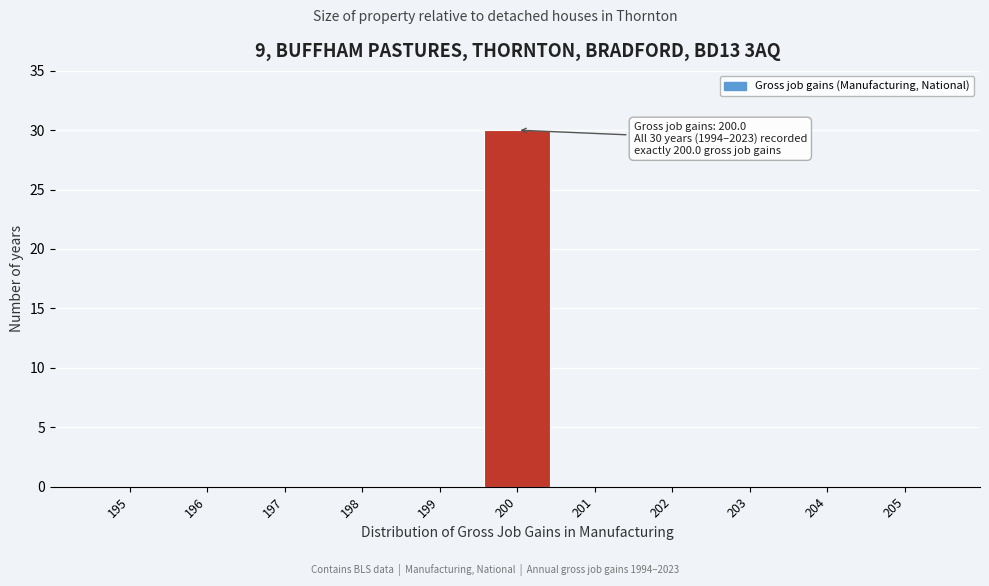

Reading left to right, extract all data points from this chart.

195=0	196=0	197=0	198=0	199=0	200=30	201=0	202=0	203=0	204=0	205=0